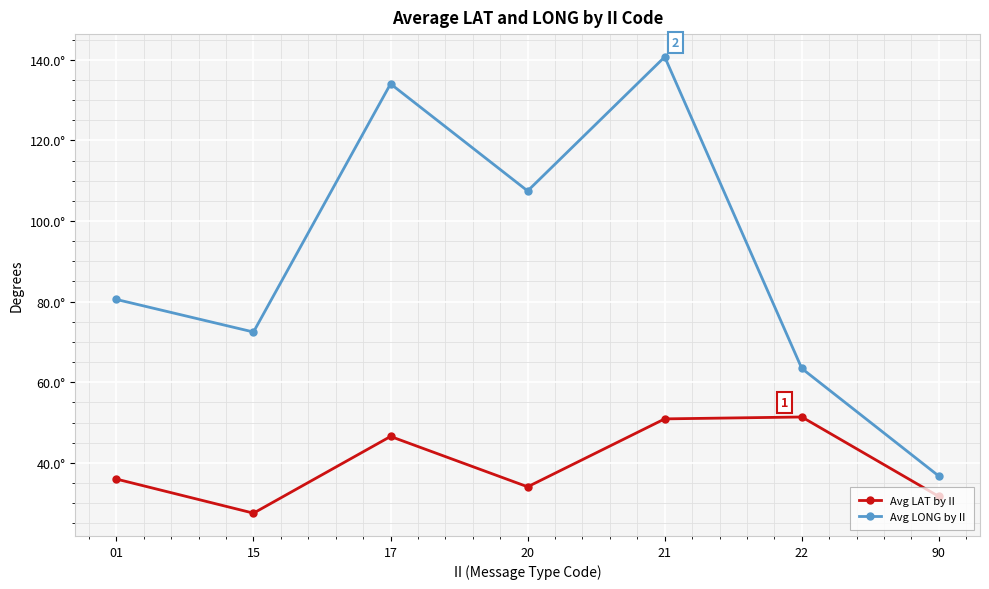

What is the difference between the maximum and minimum values in the Avg LONG by II series?

104.0